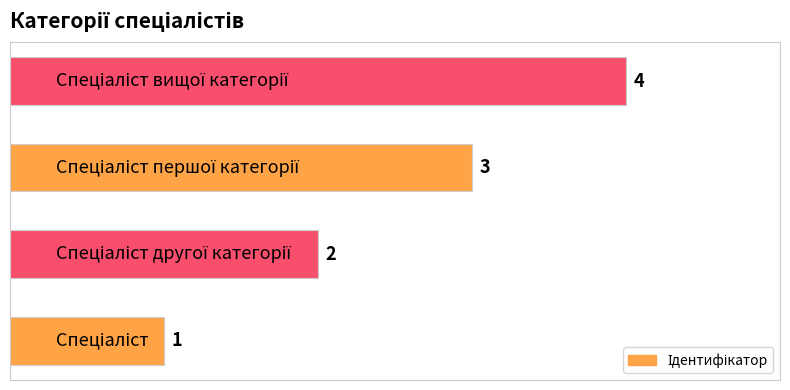

What is the difference between the maximum and minimum values?

3